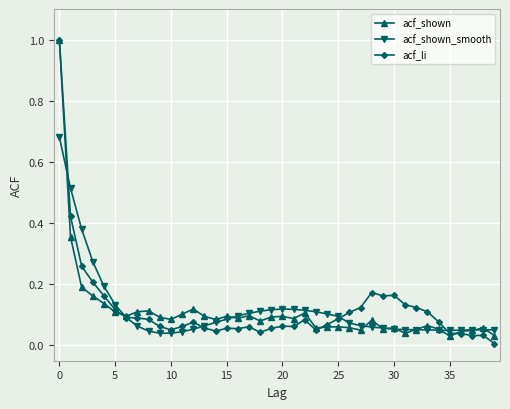

What are all the series names shown in the legend?

acf_shown, acf_shown_smooth, acf_li